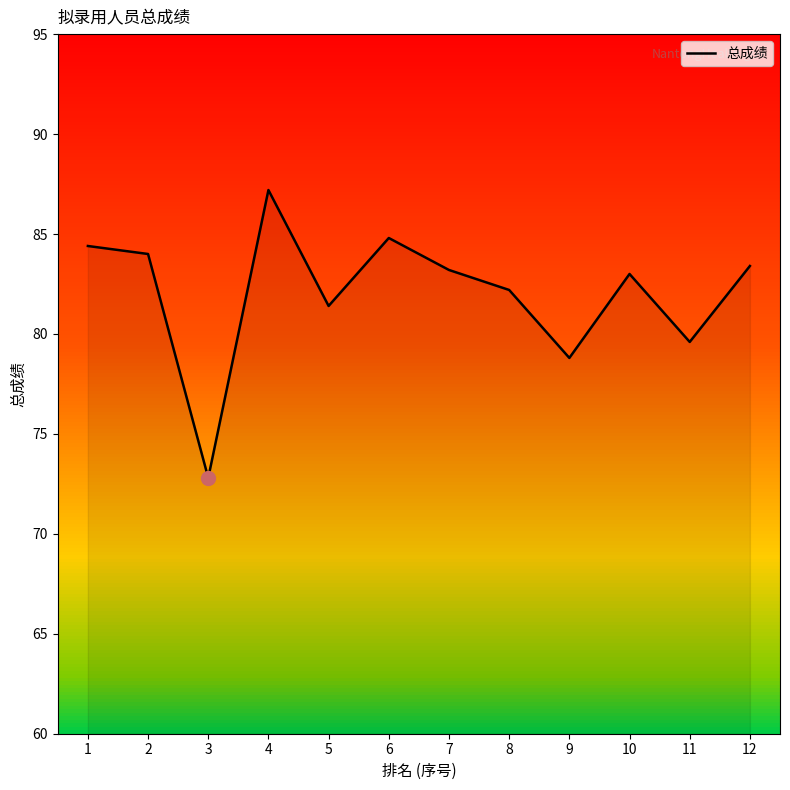

At which category does the chart reach its peak across all series?

4